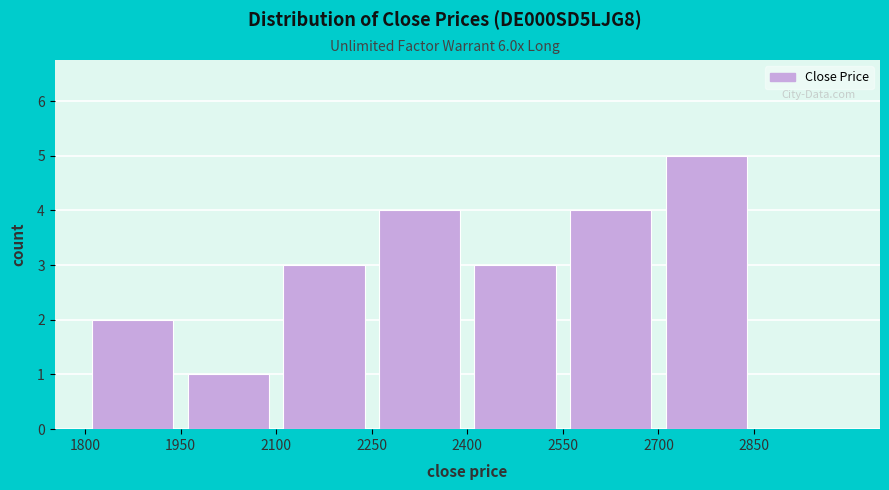

Over which range of the x-axis is the bar tallest?

2700 to 2850